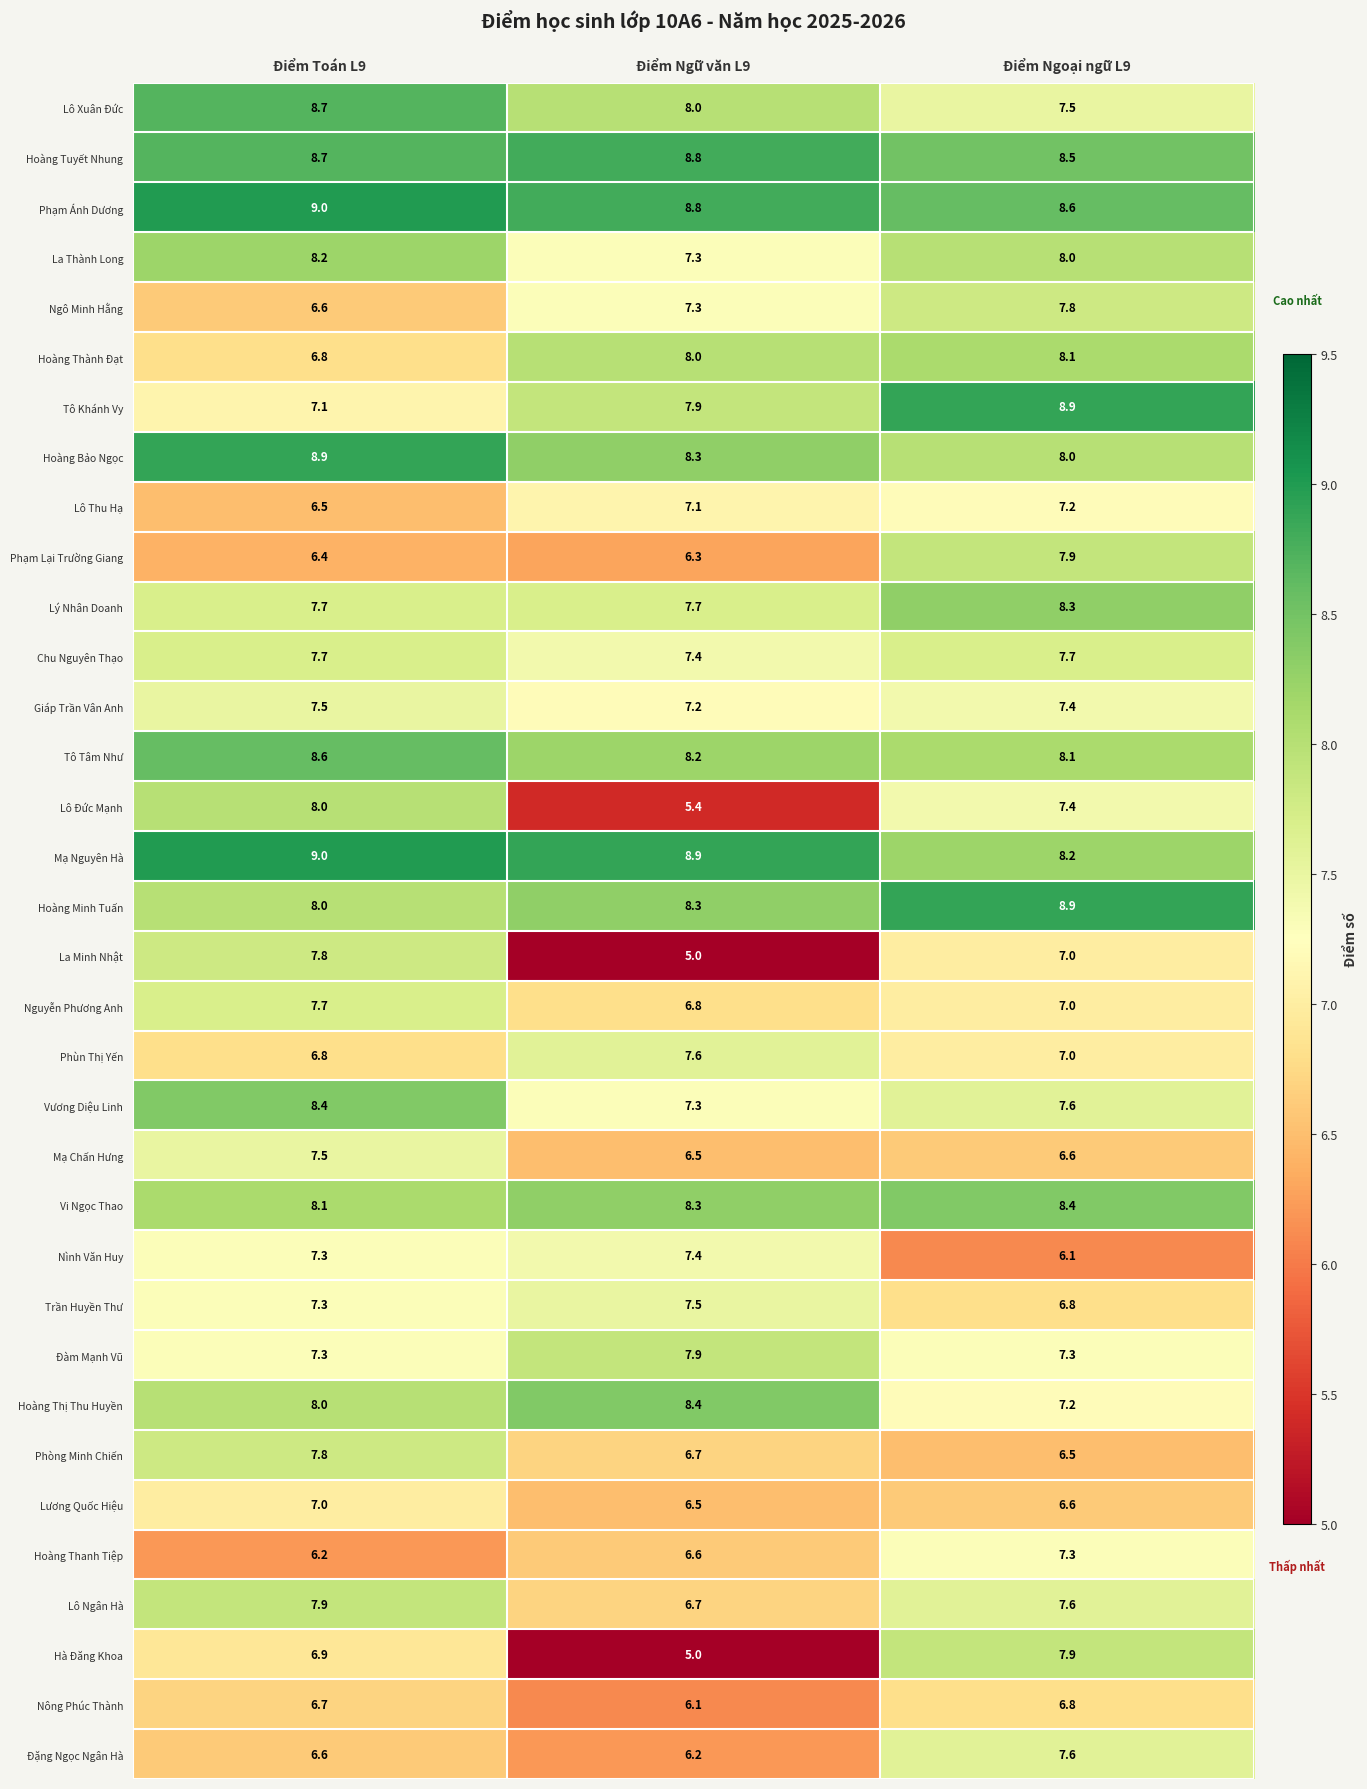

At how many categories does at least one series exceed 8?

3